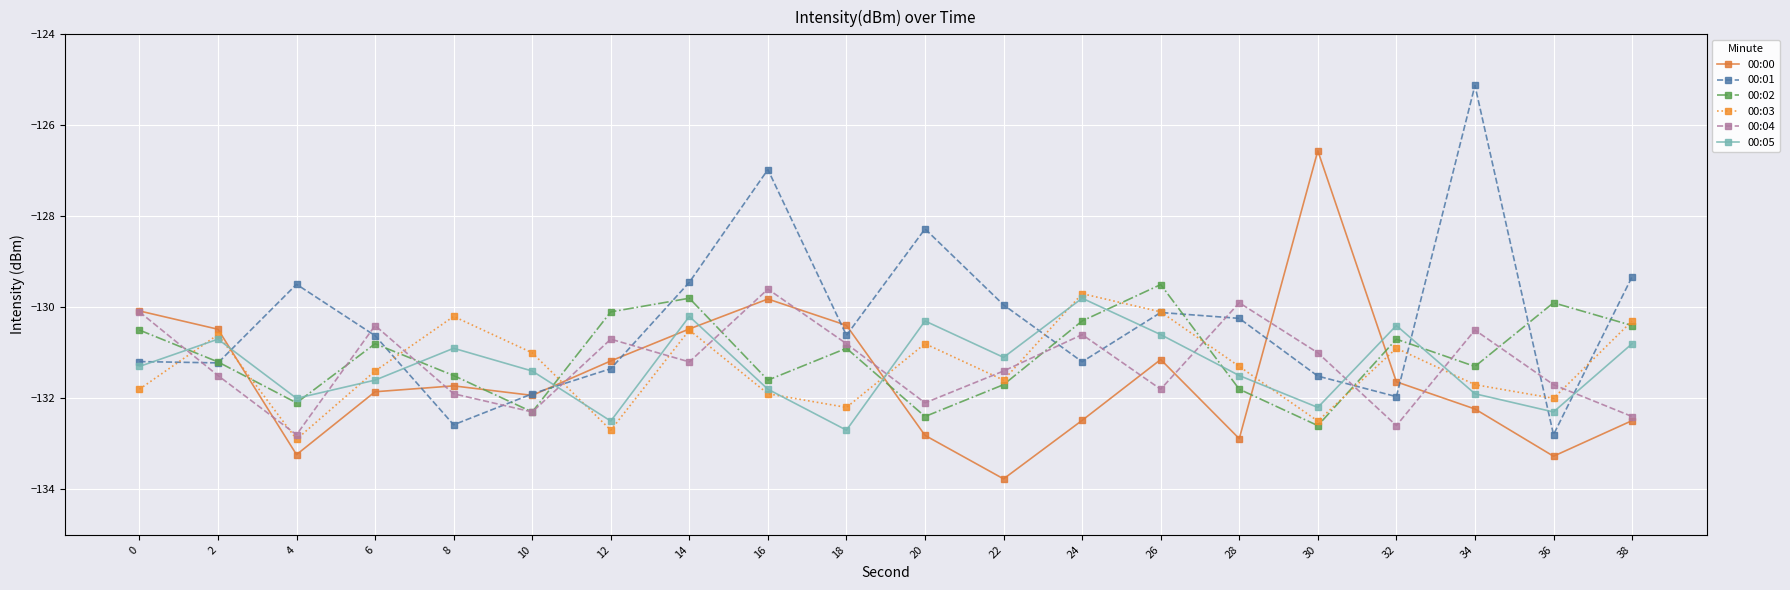

What is the highest value of the 00:05 series?

-129.8